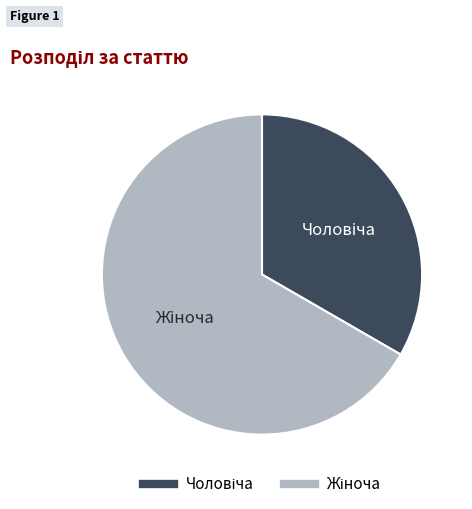

Is there a majority slice in this chart?

Yes